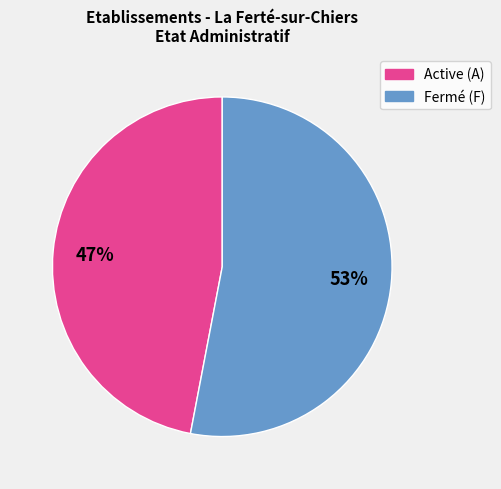

Combined, do Fermé (F) and Active (A) account for over 50%?

Yes